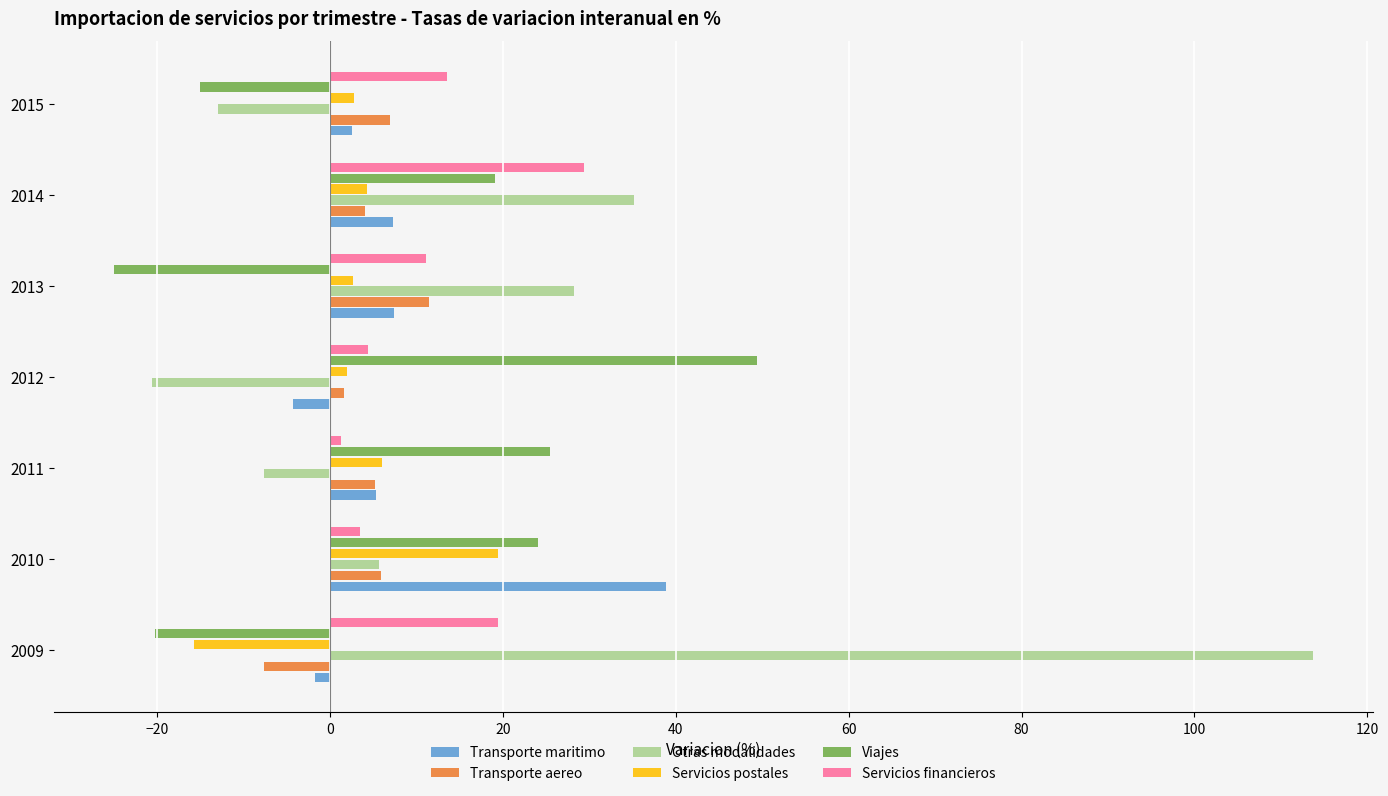

What are all the series names shown in the legend?

Transporte maritimo, Transporte aereo, Otras modalidades, Servicios postales, Viajes, Servicios financieros